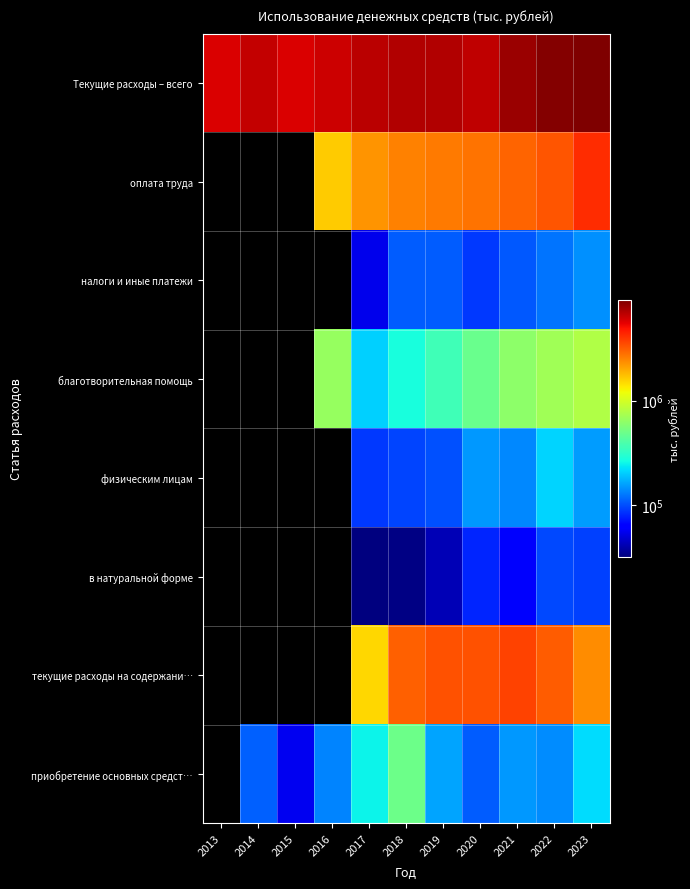

What is the maximum value shown in the chart?

9250938.0